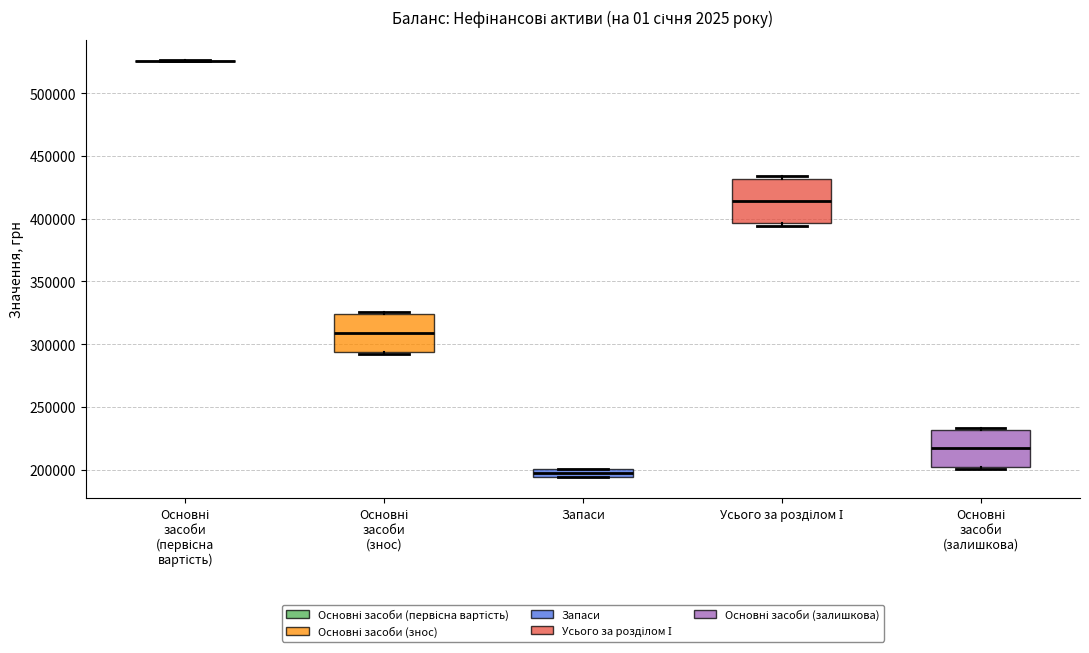

Which box is the tallest, from its lower edge to its upper edge?

Усього за розділом І